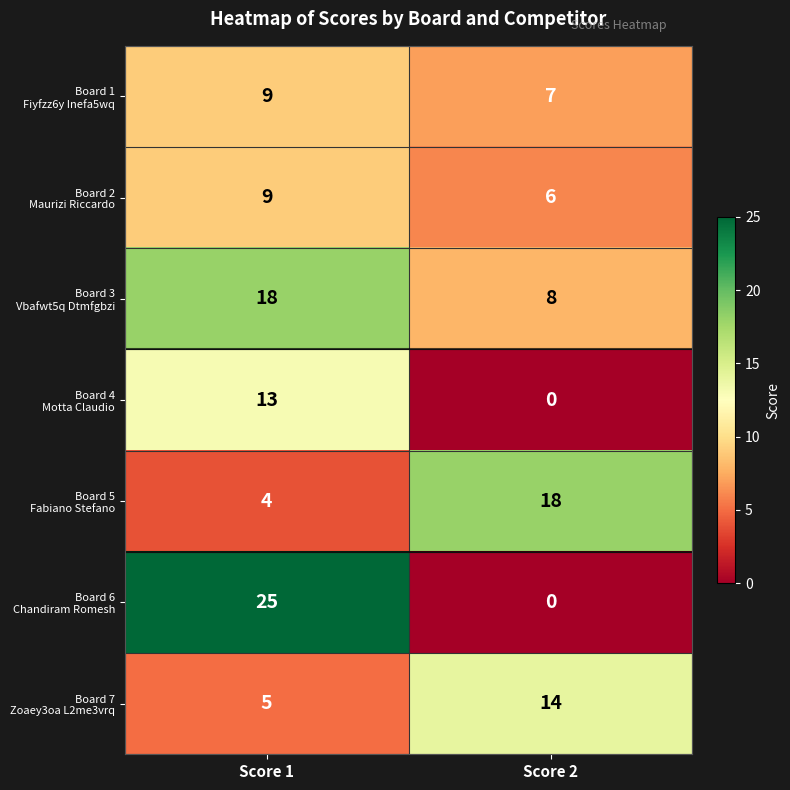

At which category is the sum across all series the highest?

Score 1